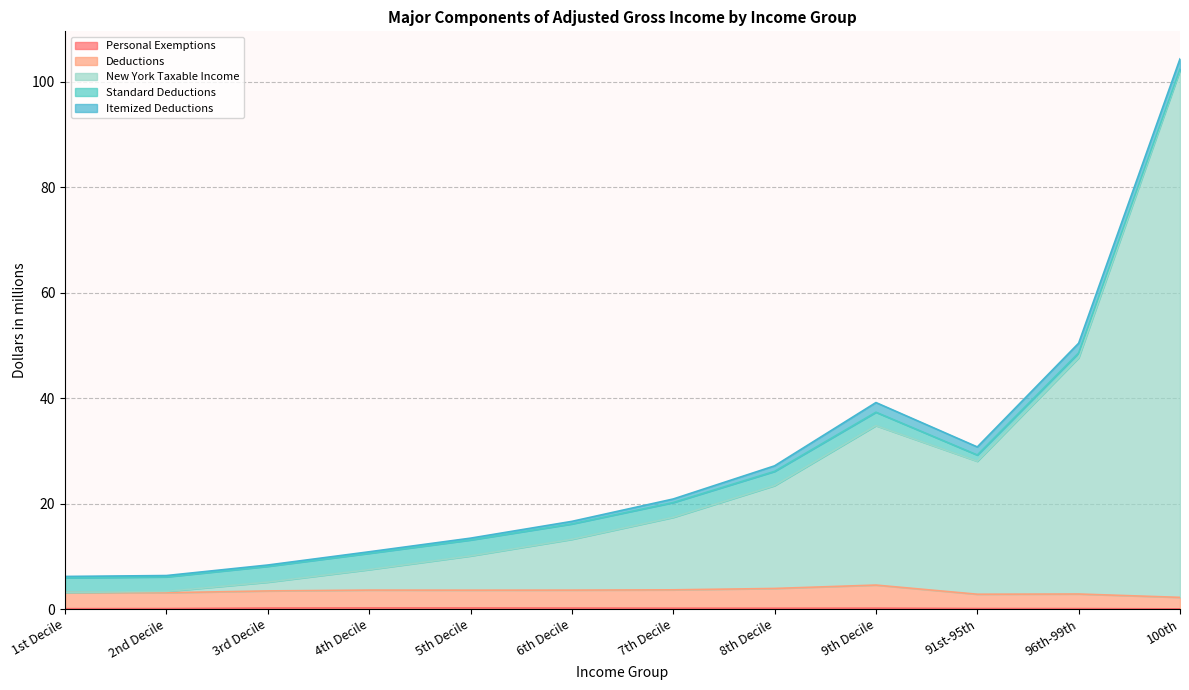

At which category is the sum across all series the highest?

100th